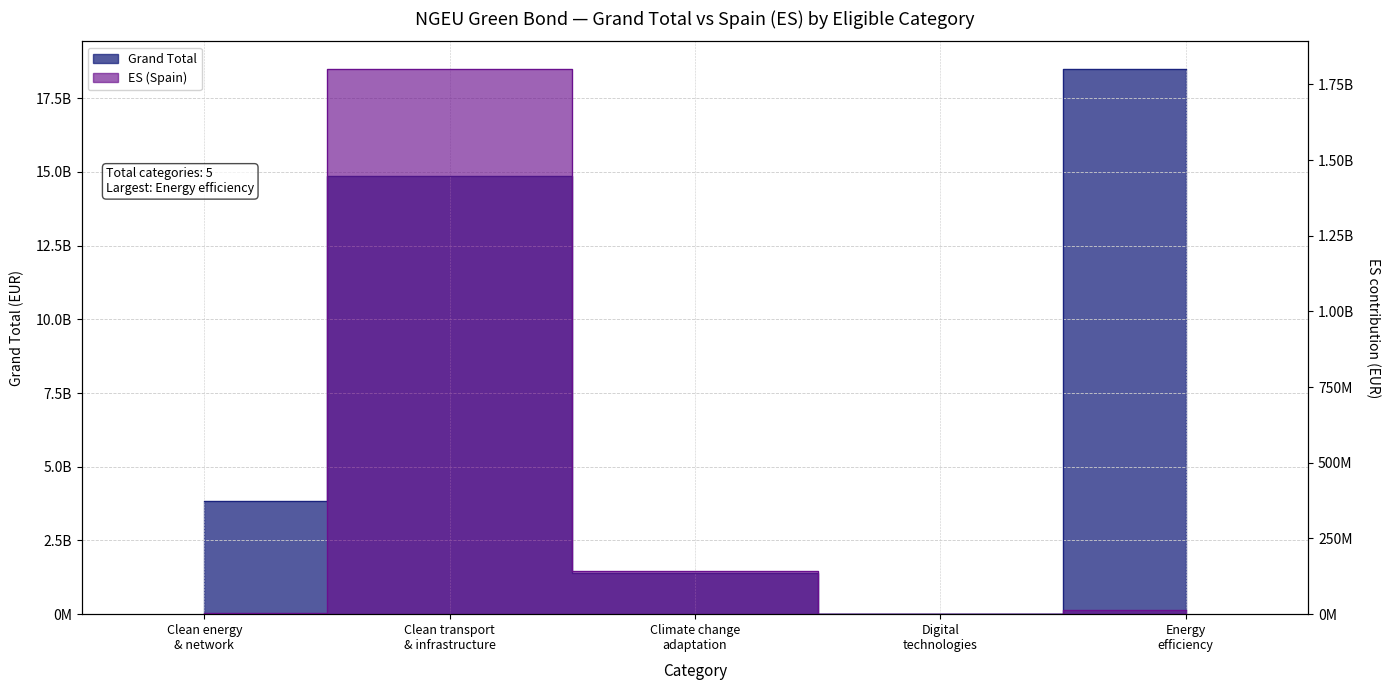

True or false: Grand Total has a value of 1114343535.9 at Clean energy & network.

False